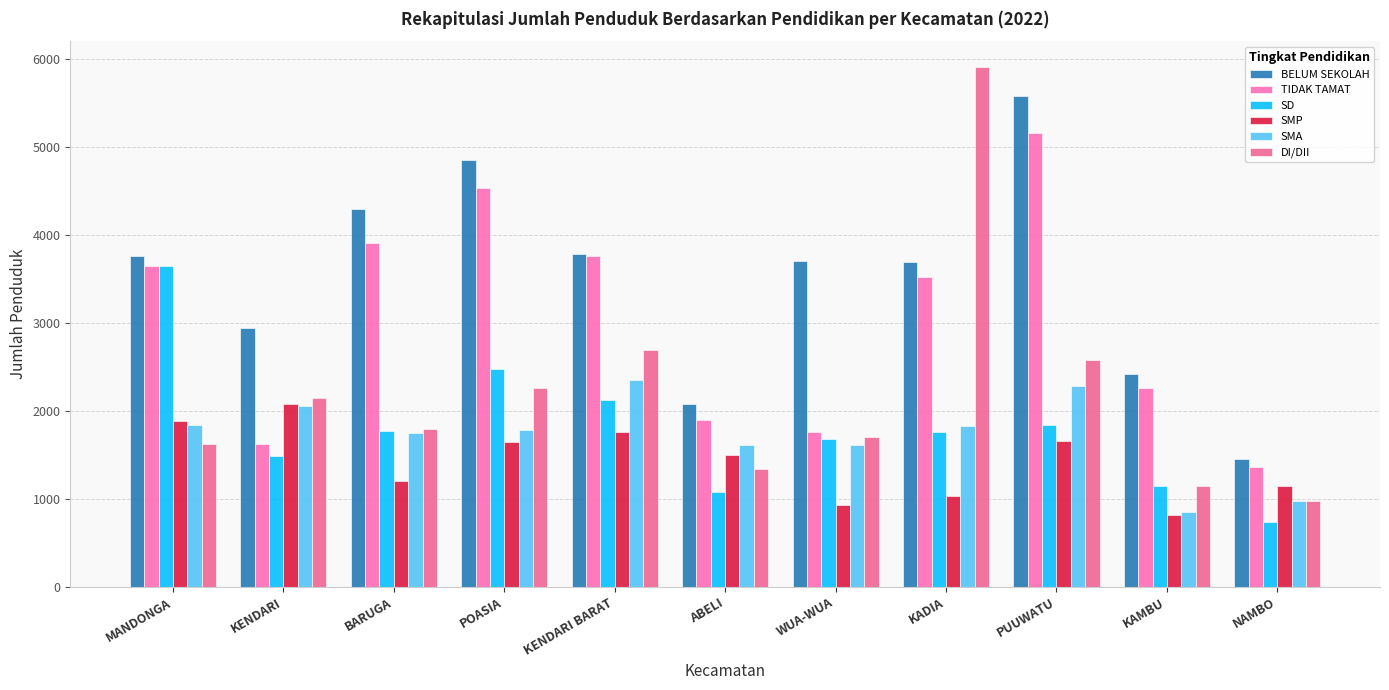

What is the value of the BELUM SEKOLAH bar at the 6th from the left?

2078